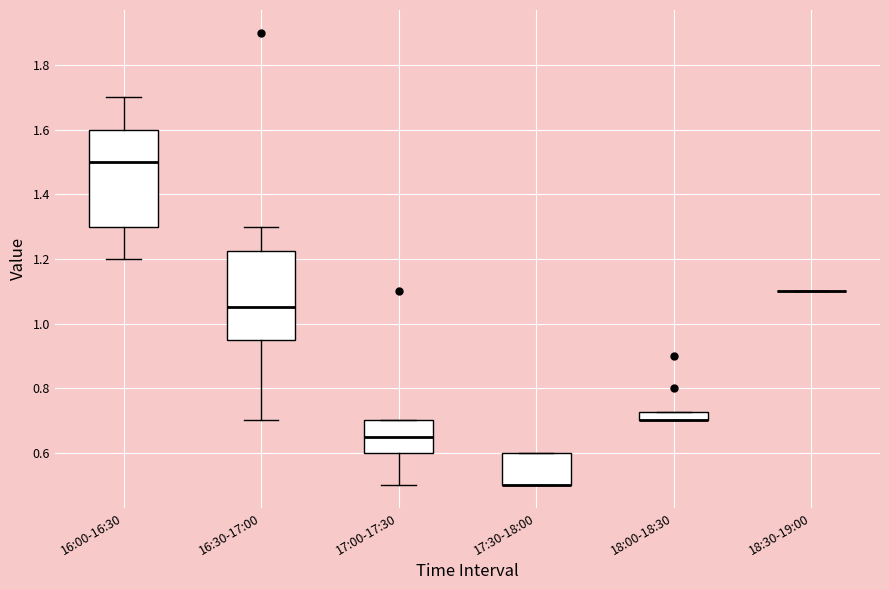

Where is the lower edge of the box for 17:30-18:00 on the y-axis? The values are not printed on the chart, so give them approximately, as read against the axis.

0.50